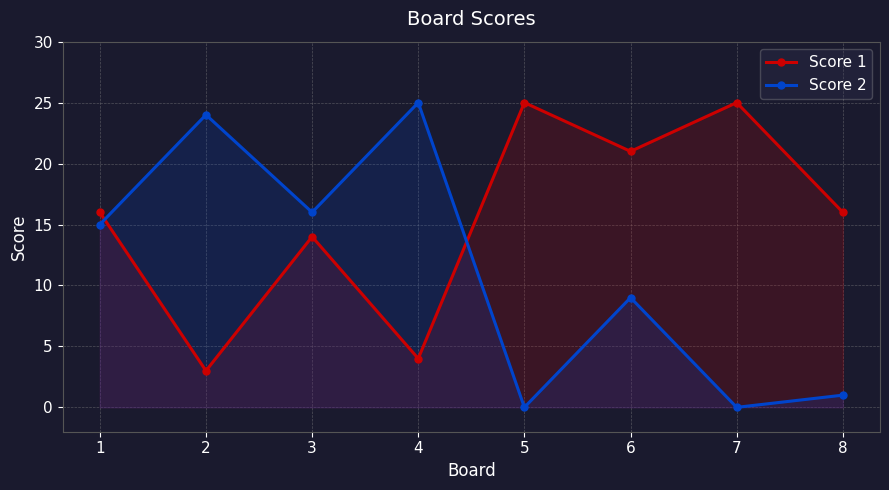

At 6, list the series in order from largest to smallest.

Score 1, Score 2